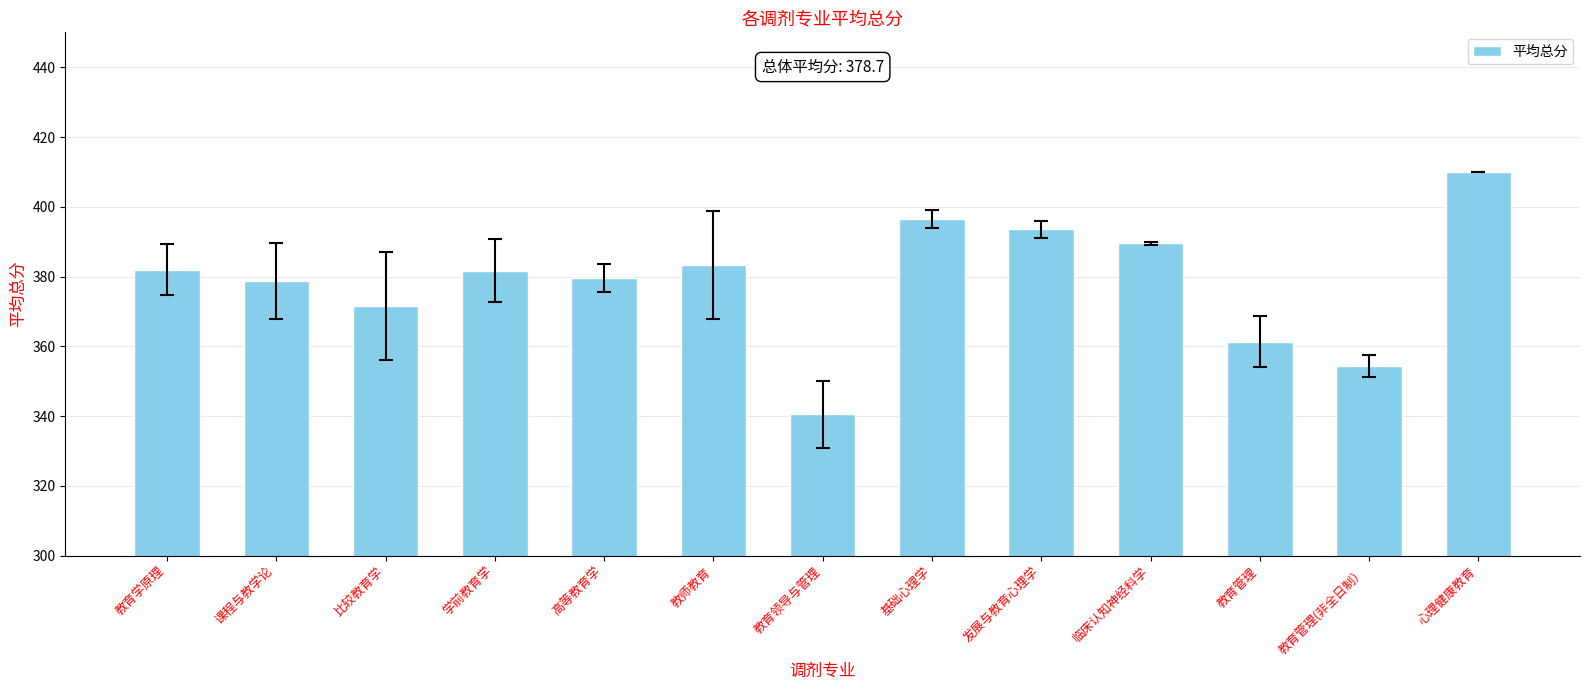

Read the value at 学前教育学.

381.7